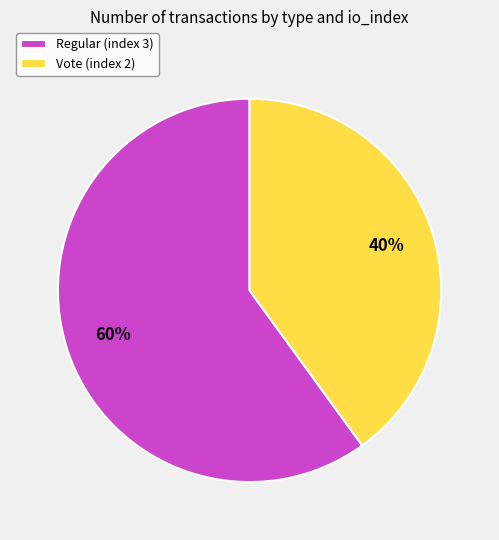

Is Regular (index 3) the majority of the pie?

Yes